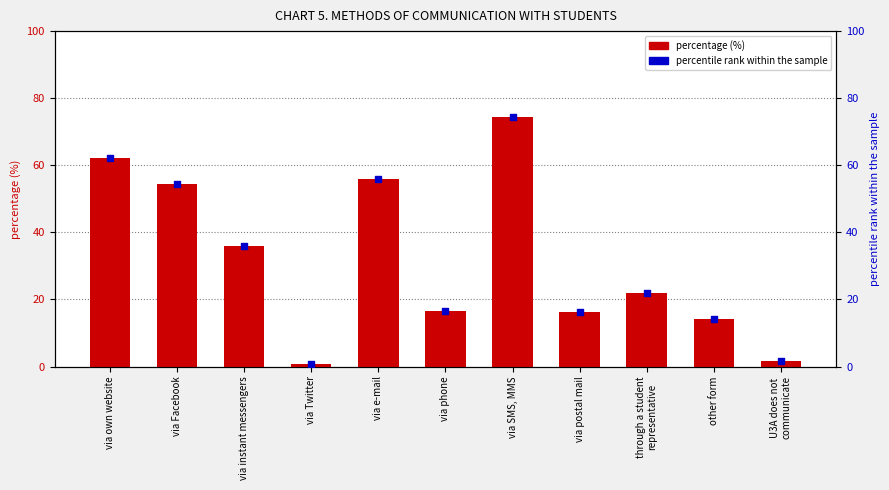

Which series has the largest total across all categories?

percentage (%)